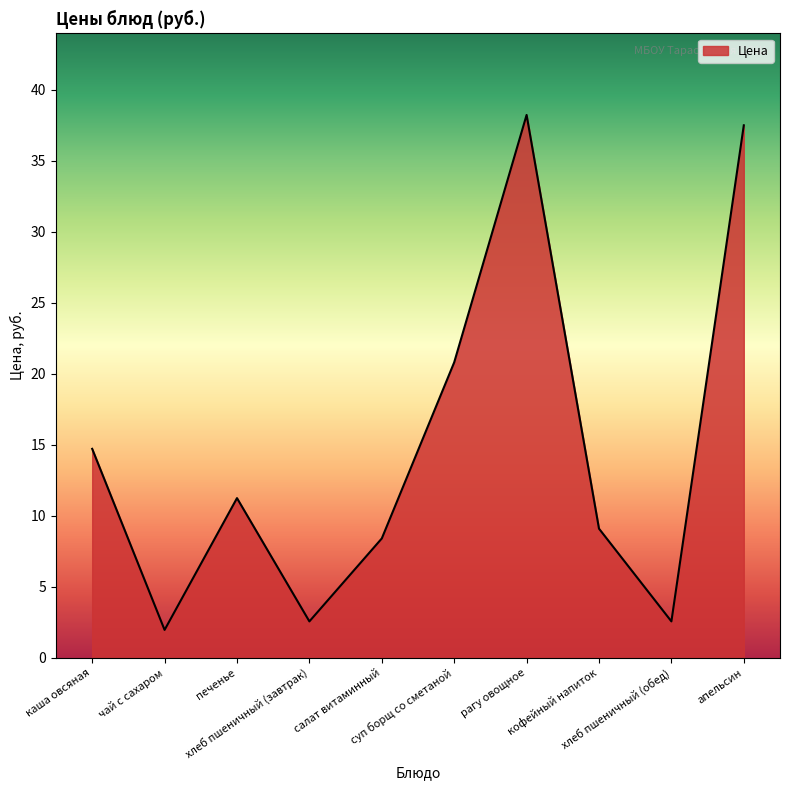

What is the difference between the maximum and minimum values?

36.3